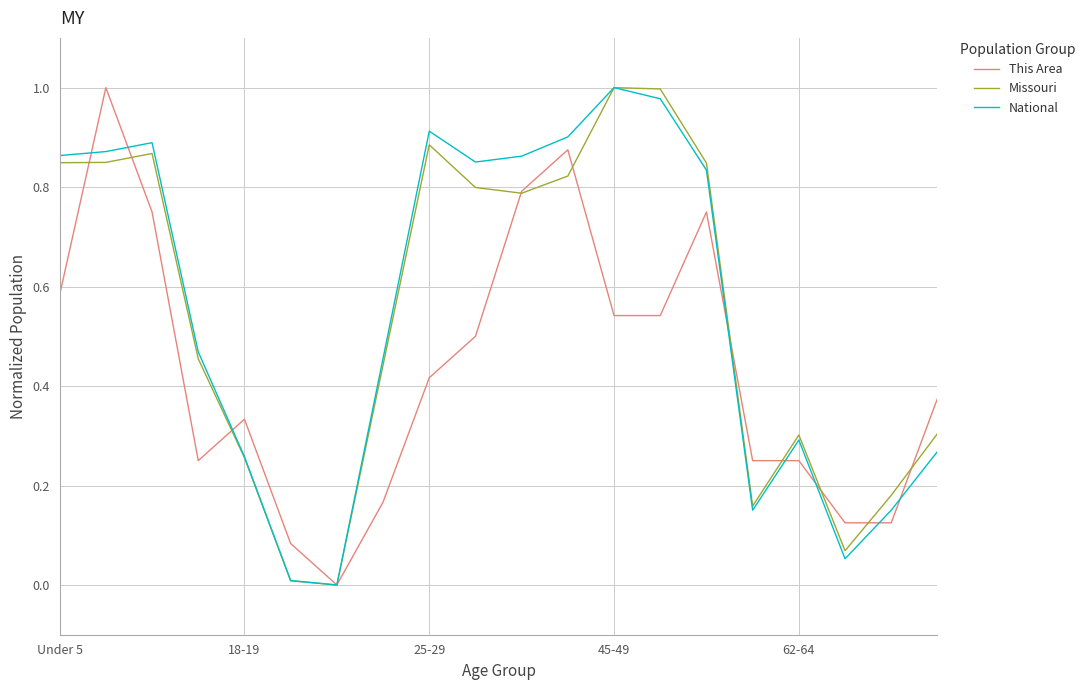

Does the chart have visible grid lines?

Yes